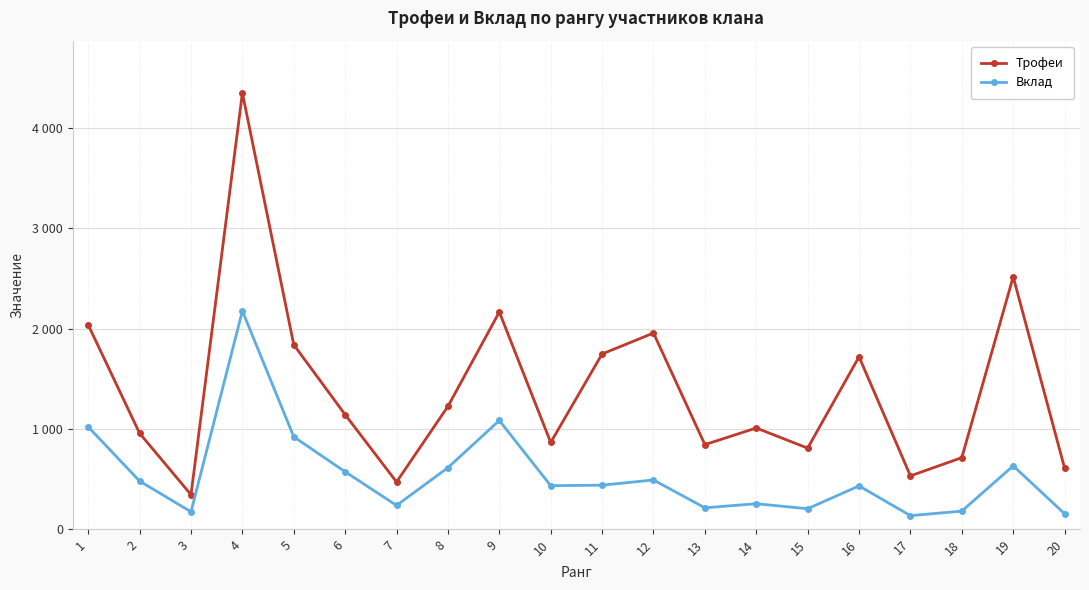

What are all the series names shown in the legend?

Трофеи, Вклад